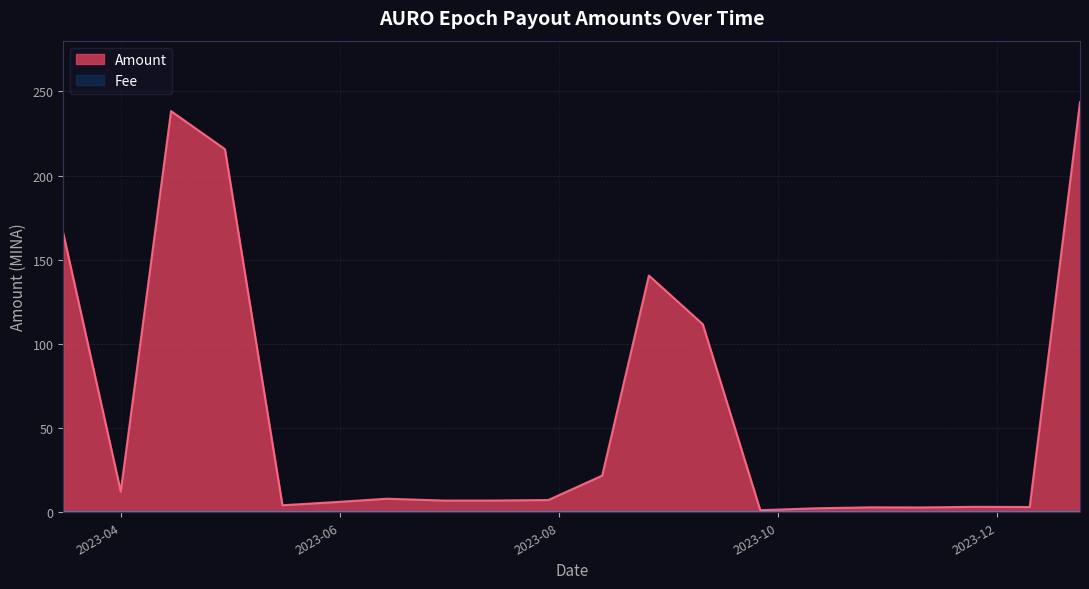

What is the maximum value for Amount?

243.6